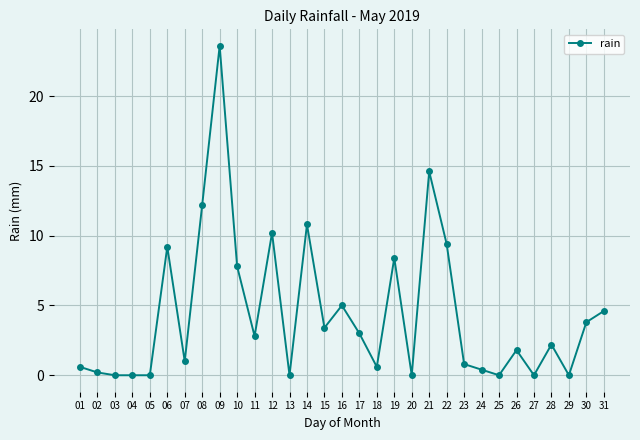

At which category does the chart reach its peak across all series?

09